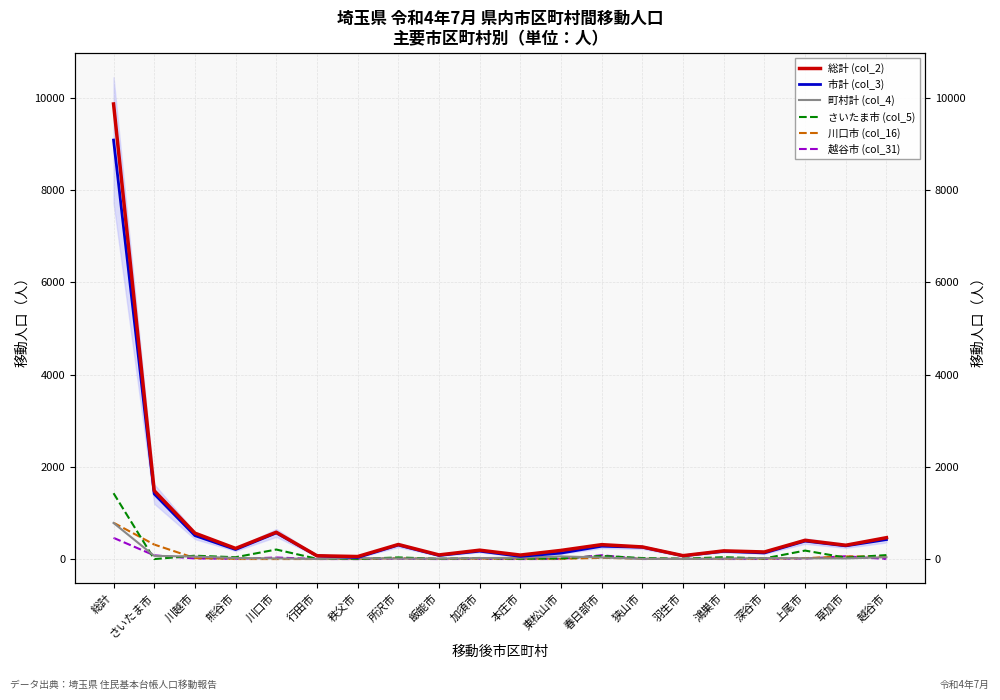

In さいたま市 (col_5), how many points are lower than both neighbors (excluding endpoints)?

8